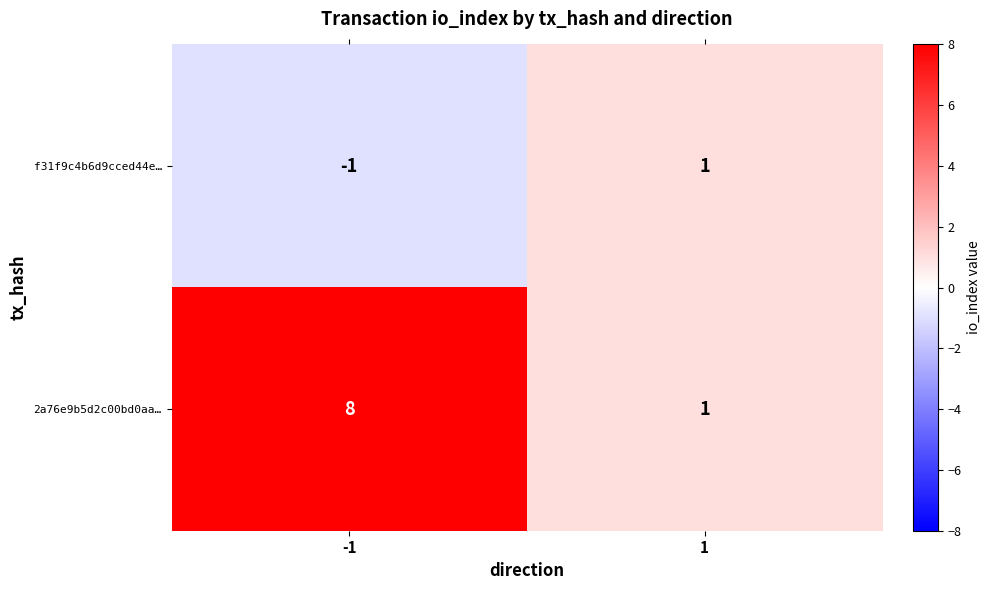

The value of f31f9c4b6d9cced44e… at 1 is 1. True or false?

True